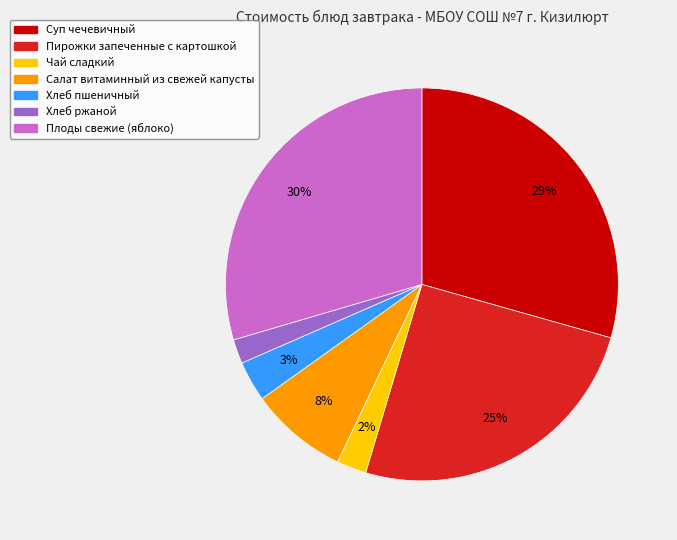

What percentage is the Чай сладкий slice, to the nearest percent?

2%